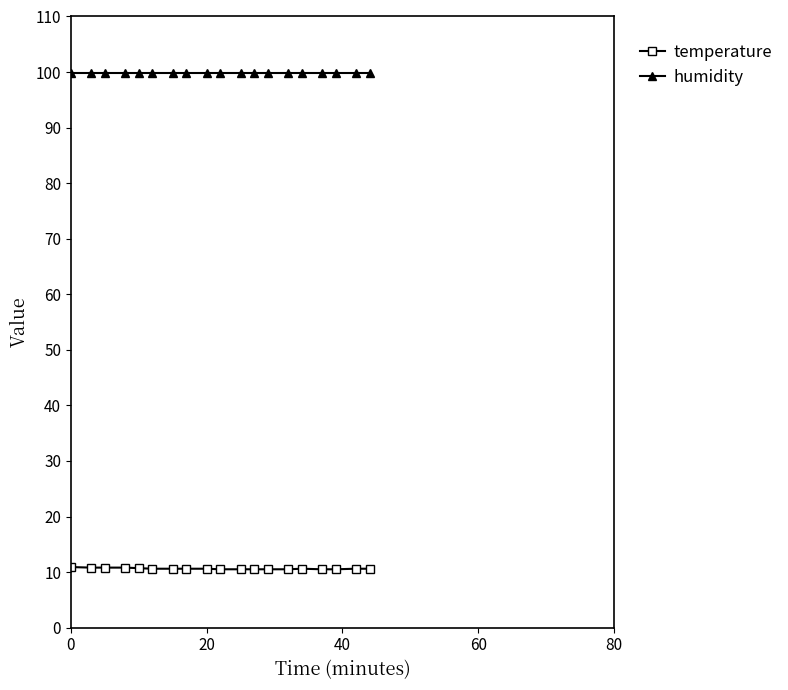

Which series has the widest spread of values?

temperature